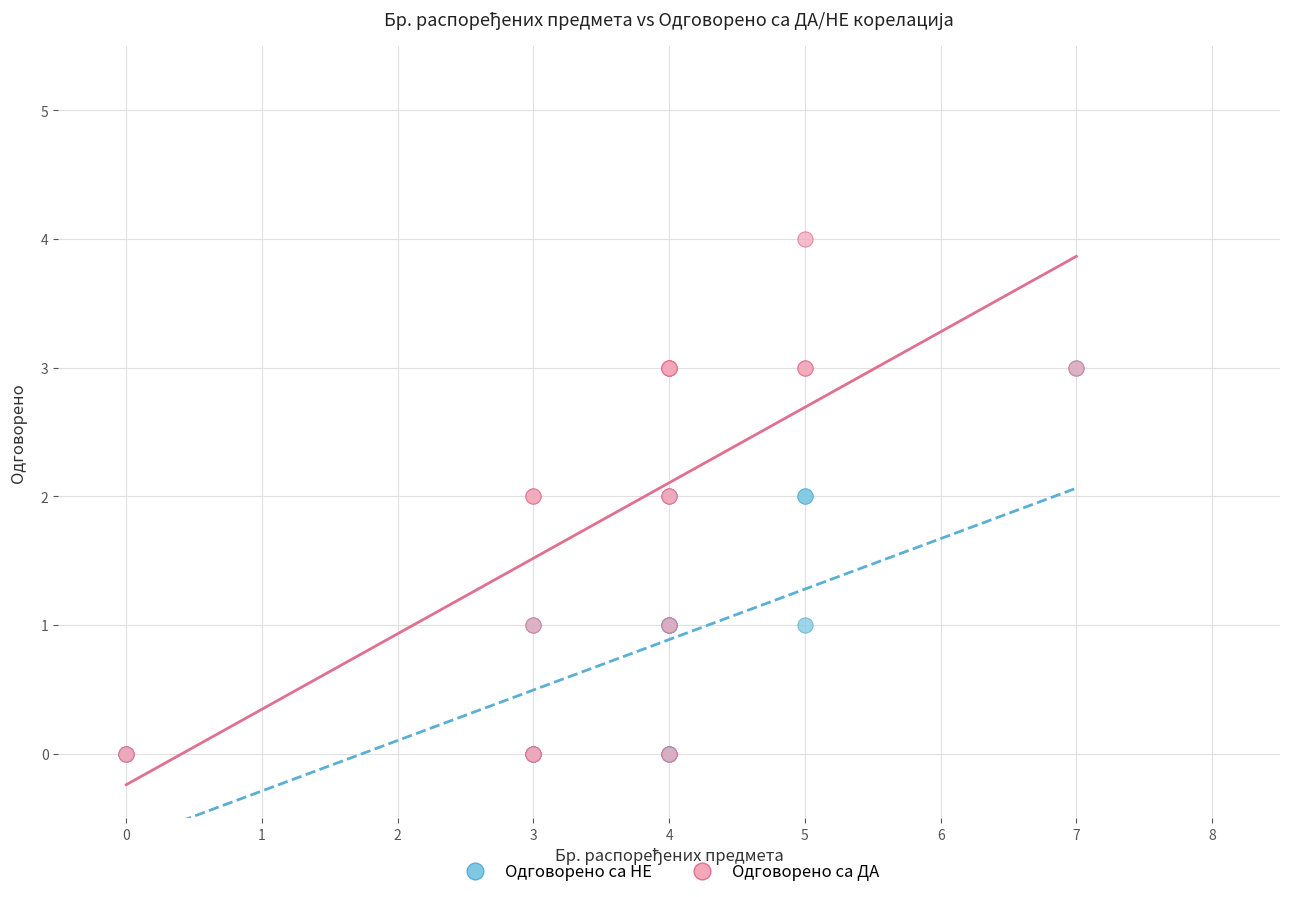

Which series has the largest Y range (max minus min)?

Одговорено са ДА